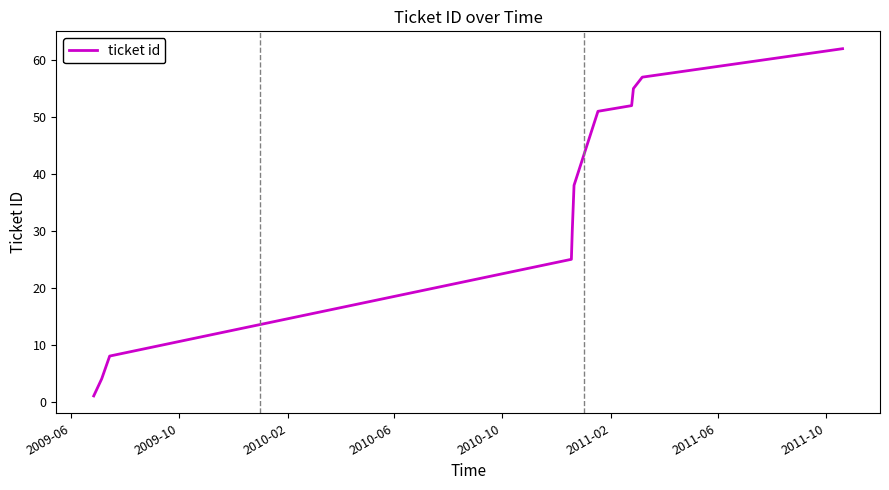

What is the maximum value shown in the chart?

62